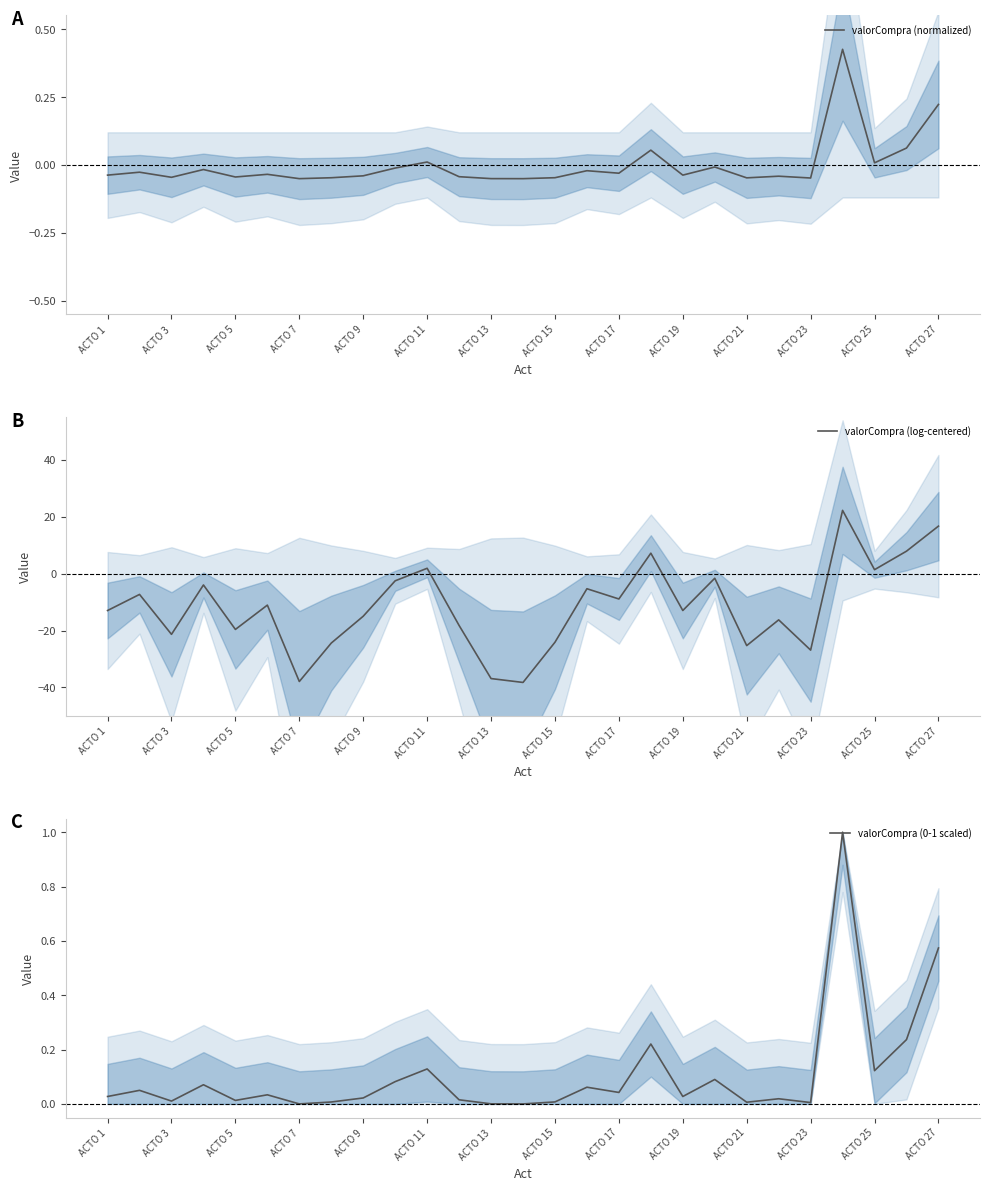

What is the lowest value of the valorCompra (log-centered) series?

-38.2